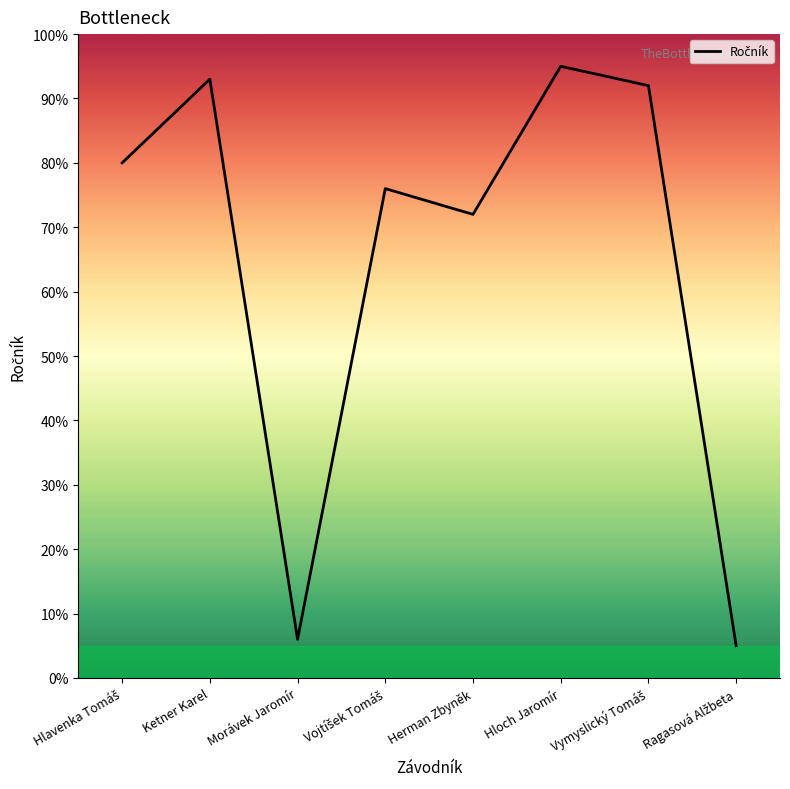

At which label is the value closest to 50?

Herman Zbyněk